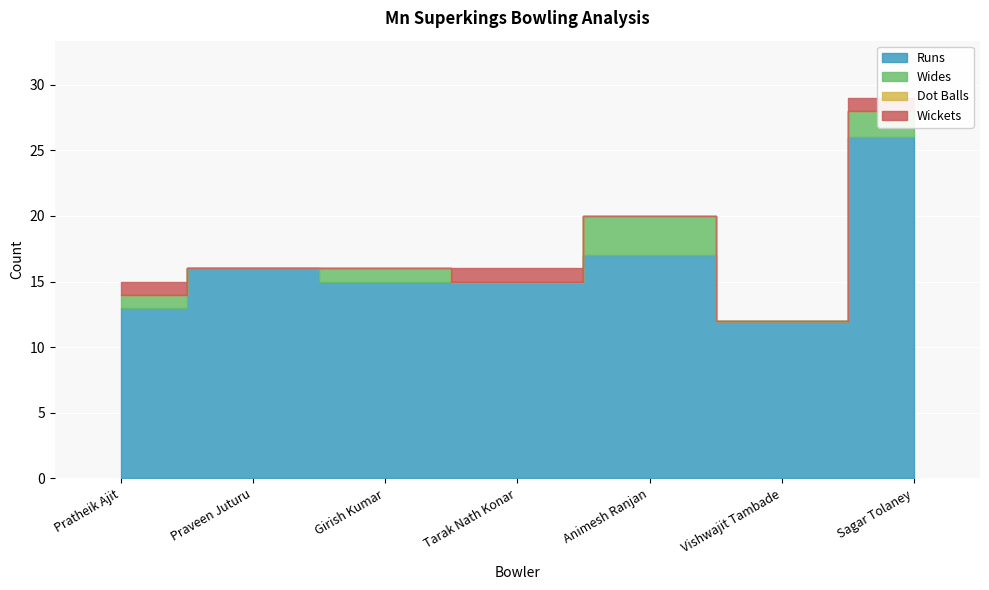

What is the difference between the maximum and second lowest values in the Runs series?

13